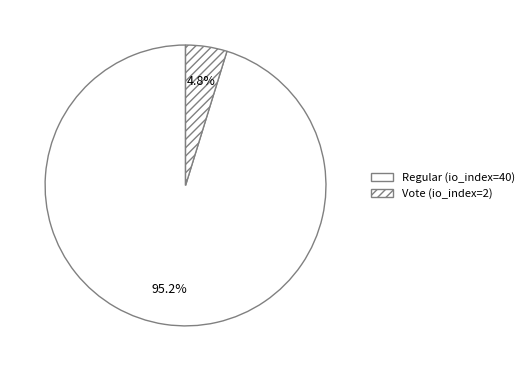

How many slices are in this pie chart?

2